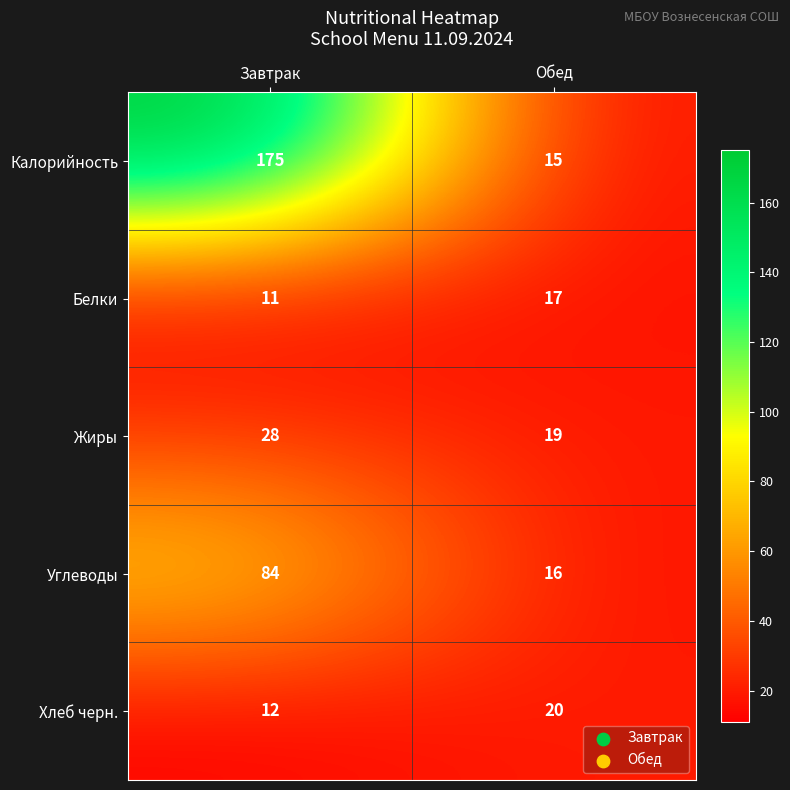

Is it true that Углеводы equals 21 at Обед?

False